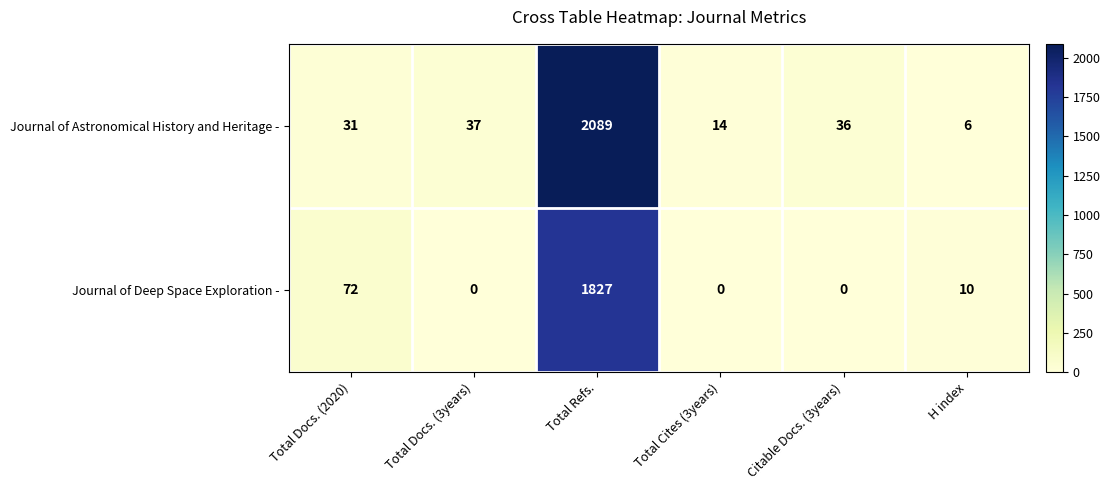

Which series has the largest range (max minus min)?

Journal of Astronomical History and Heritage -